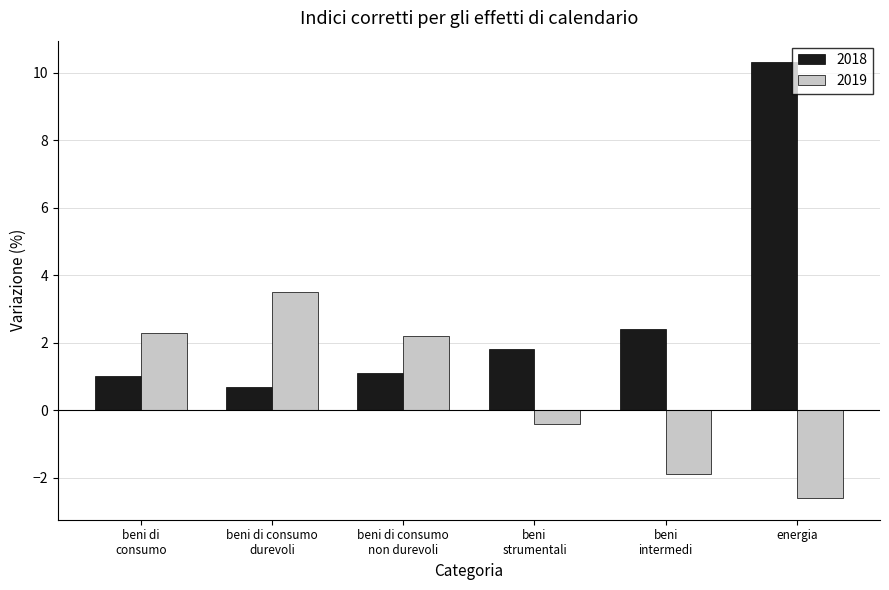

How many data points in 2019 are above 2?

3